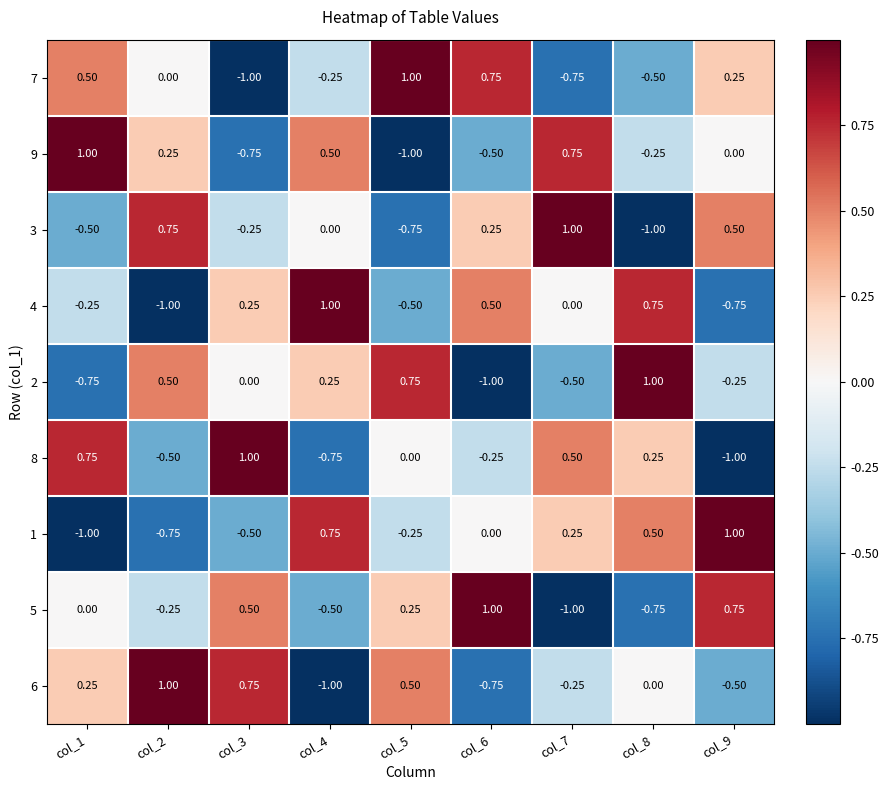

Is the value of 1 at col_6 greater than the value of 2 at col_4?

No